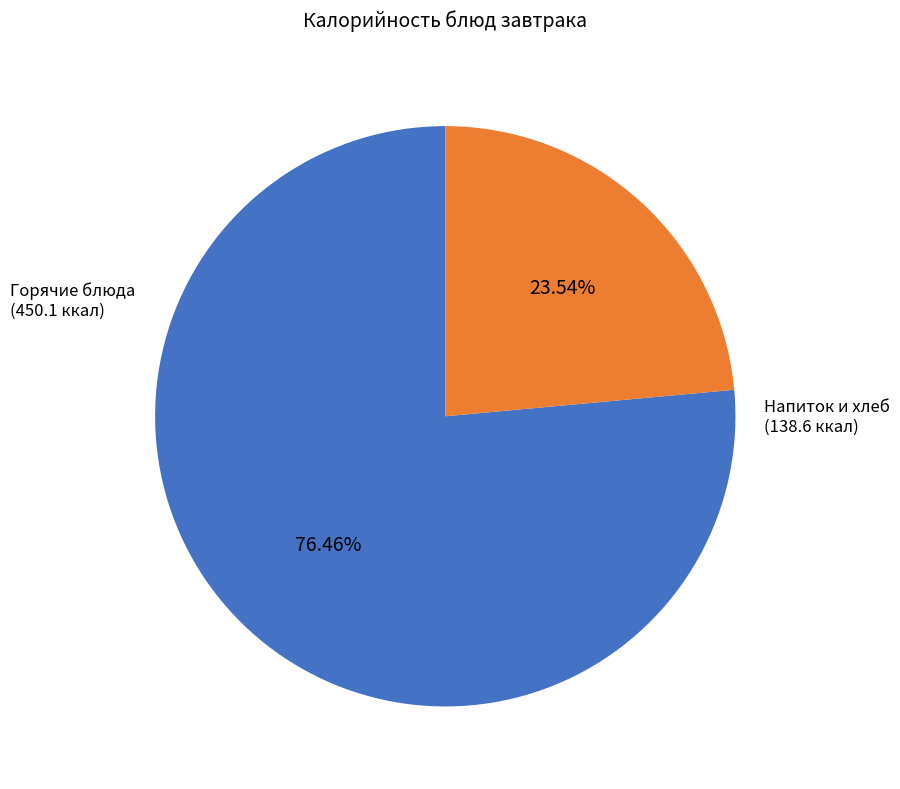

Is there a majority slice in this chart?

Yes